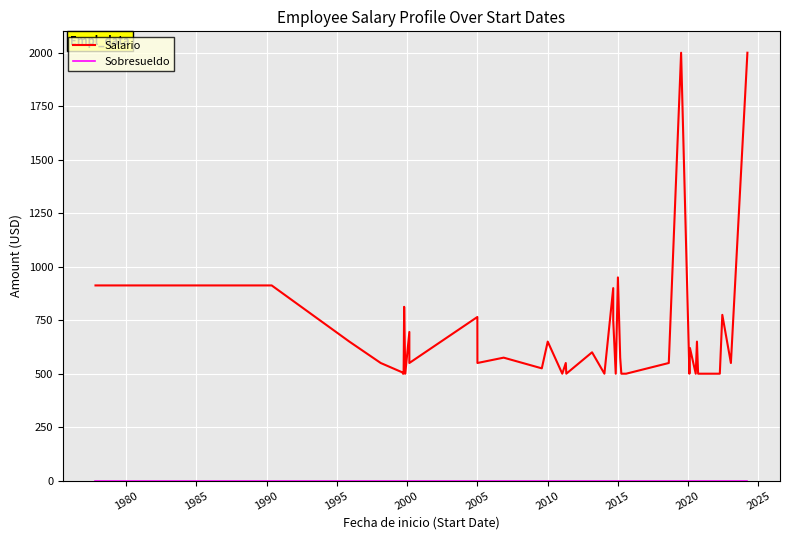

Count the number of data series in this chart.

2